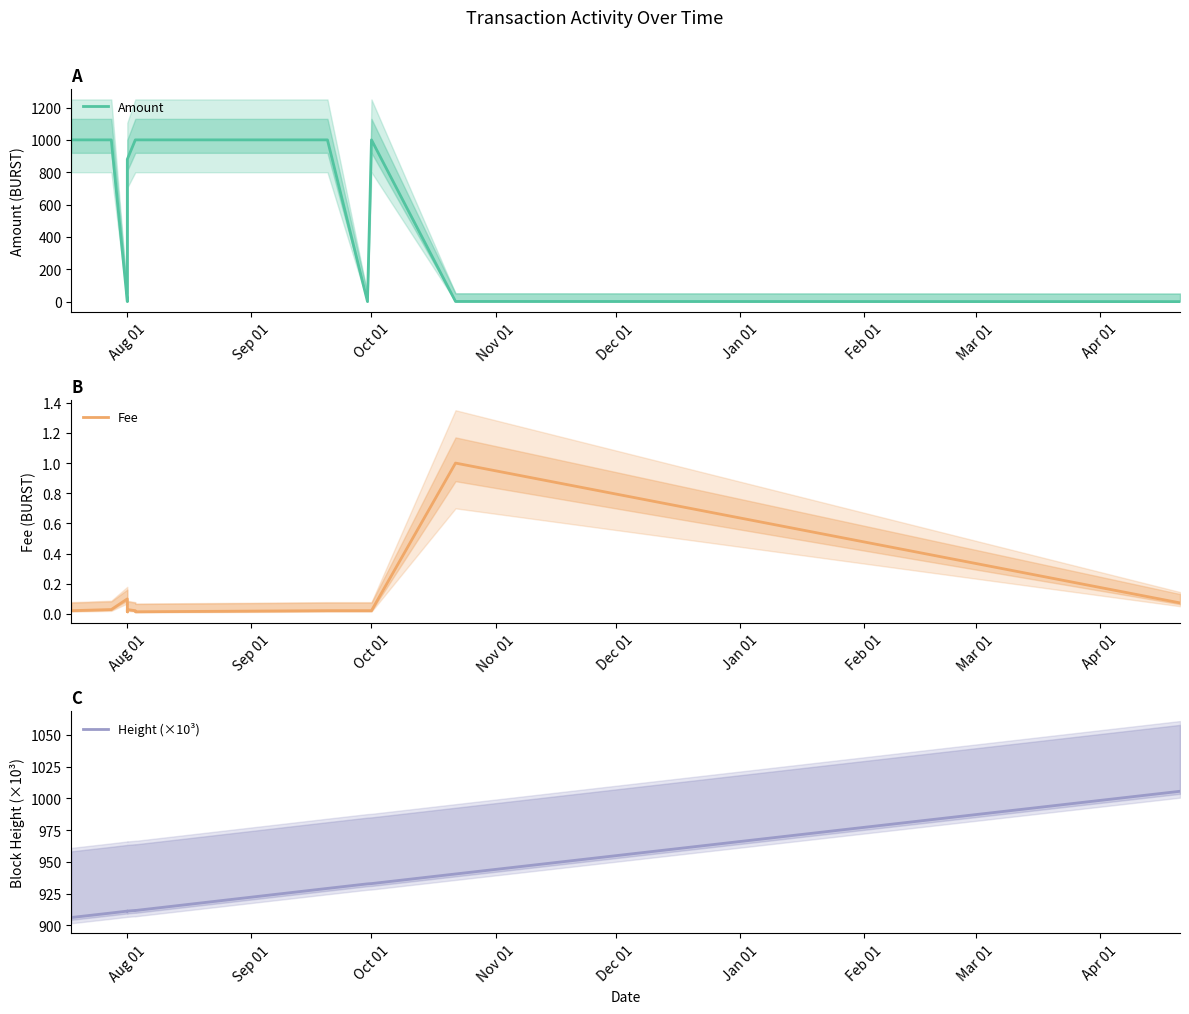

Reading left to right, extract all data points from this chart.

Amount: 1000.0	1000.0	0.0	0.0	0.5	880.0	1000.0	1000.0	1000.0	0.1	1000.0	1.0	0.0
Fee: 0.0	0.0	0.1	0.0	0.0	0.0	0.0	0.0	0.0	0.0	0.0	1.0	0.1
Height (×10³): 906.2	909.7	911.2	911.2	911.2	911.2	911.7	911.7	929.1	932.7	932.9	940.4	1005.6